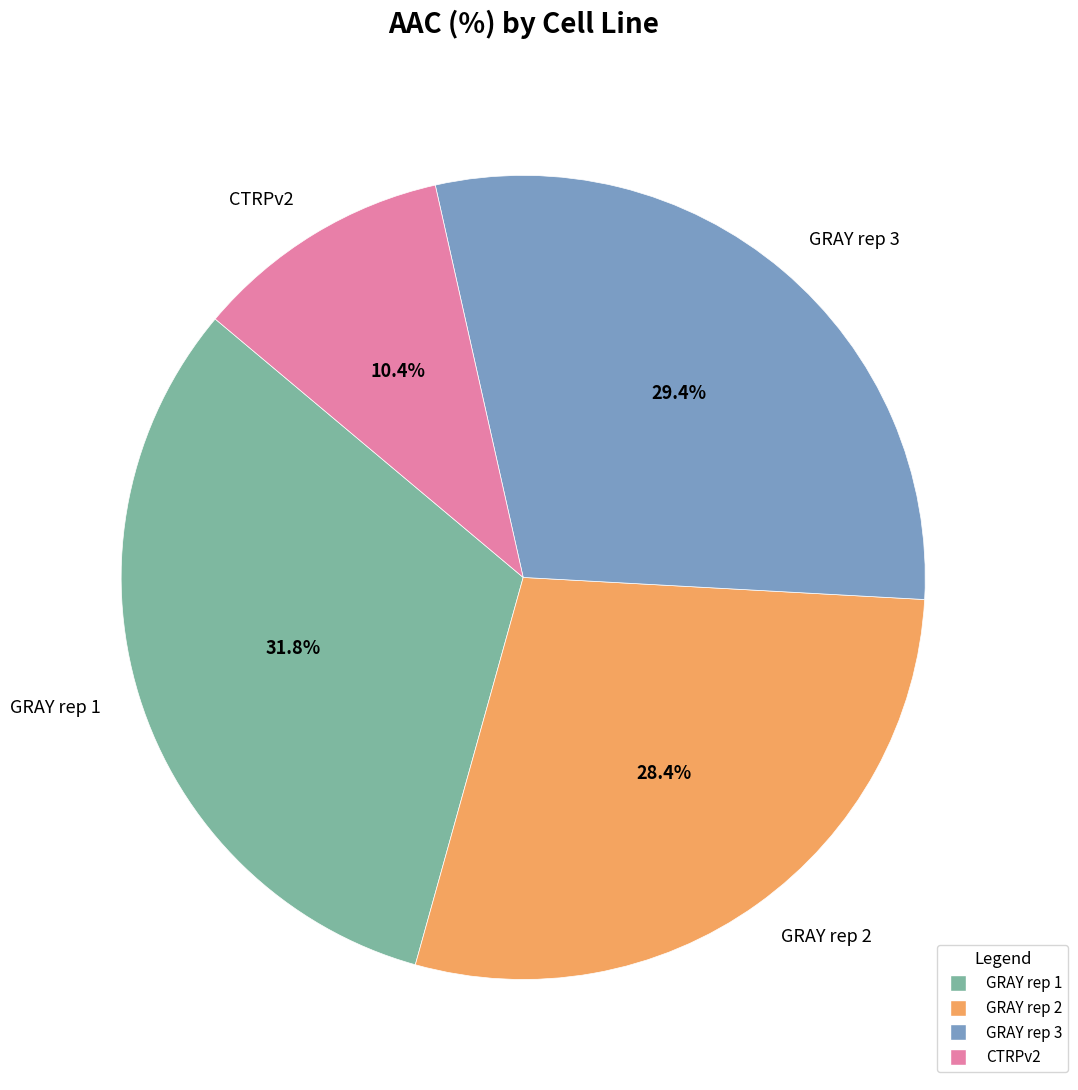

Is it true that GRAY rep 1 is 32% of the pie?

True